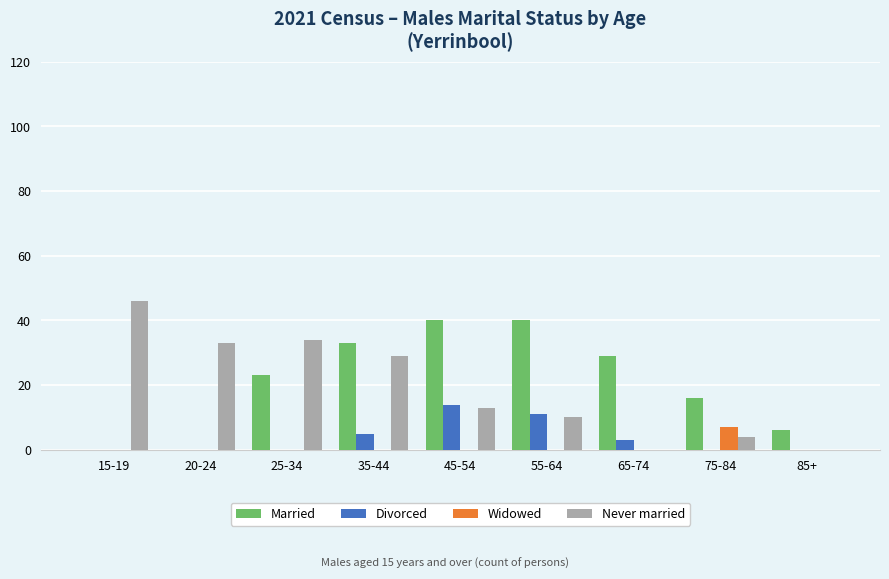

Count the number of data series in this chart.

4